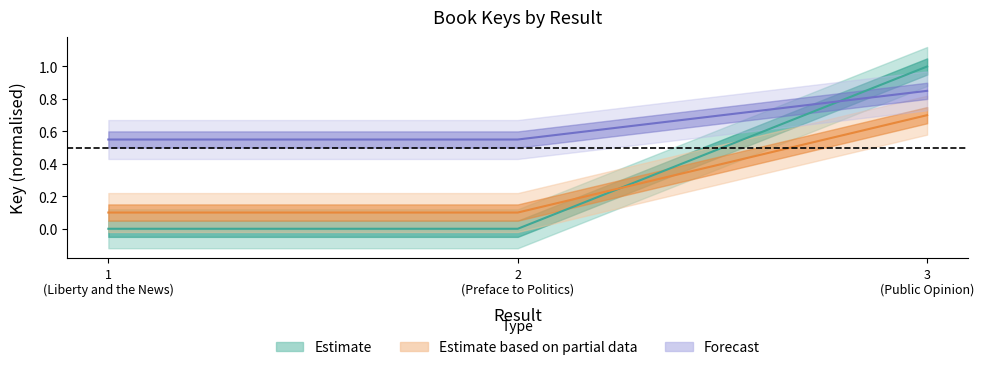

True or false: the data shows -0.4 at 1 (Liberty and the News).

False